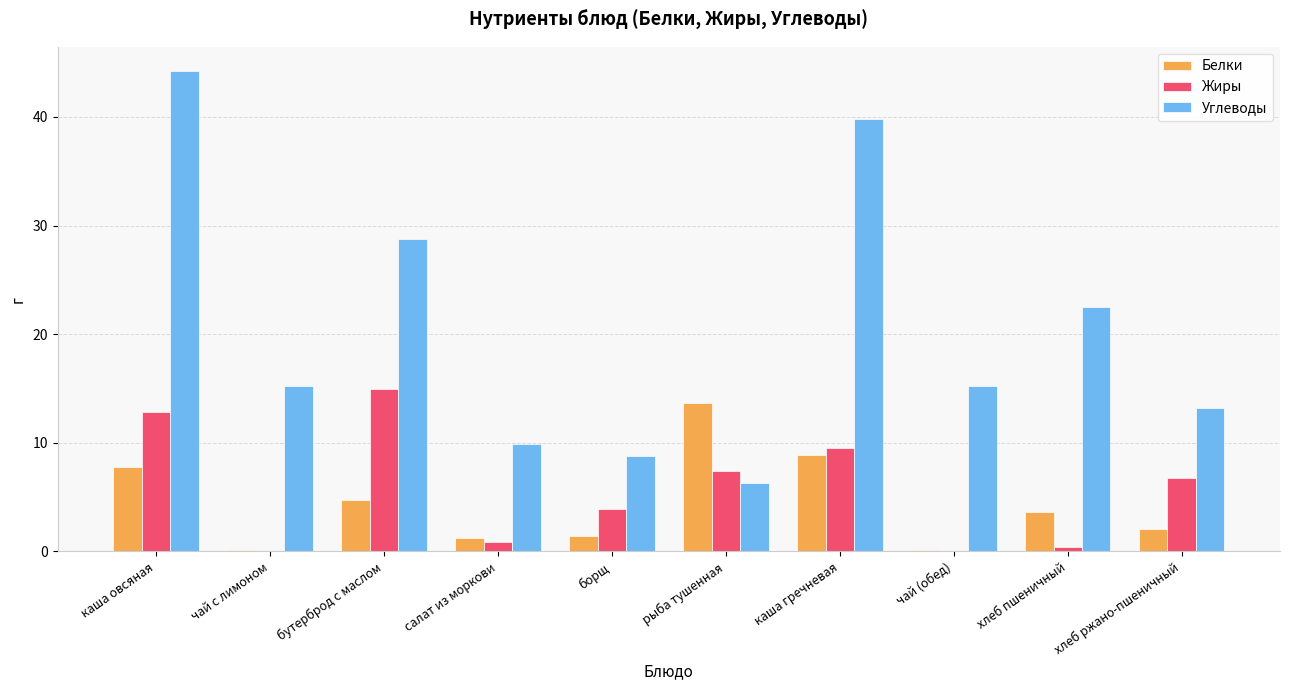

Count the number of categories in the chart.

10